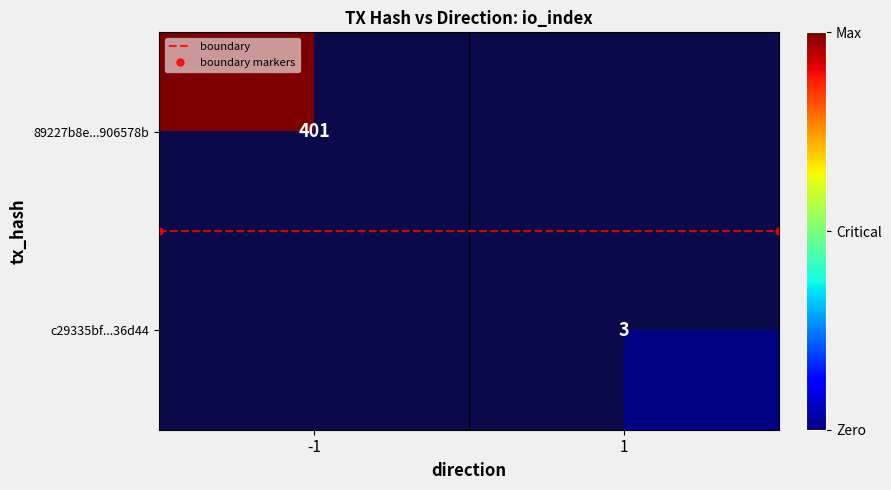

The value of boundary at 1 is 0.5. True or false?

True